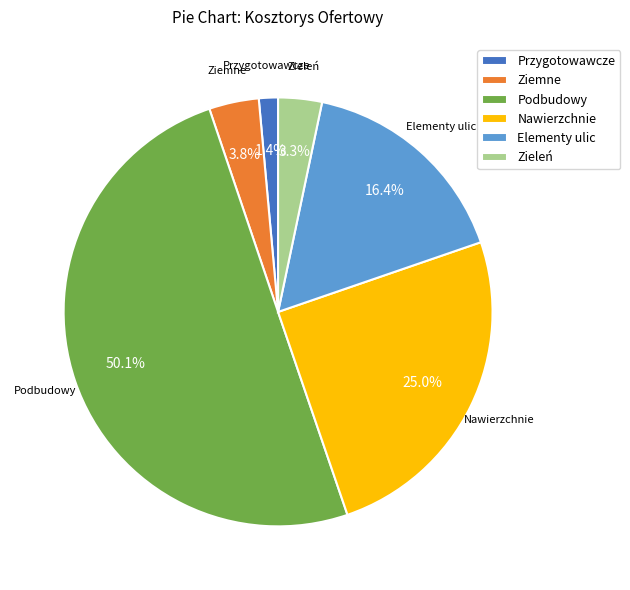

Which category accounts for the majority?

Podbudowy